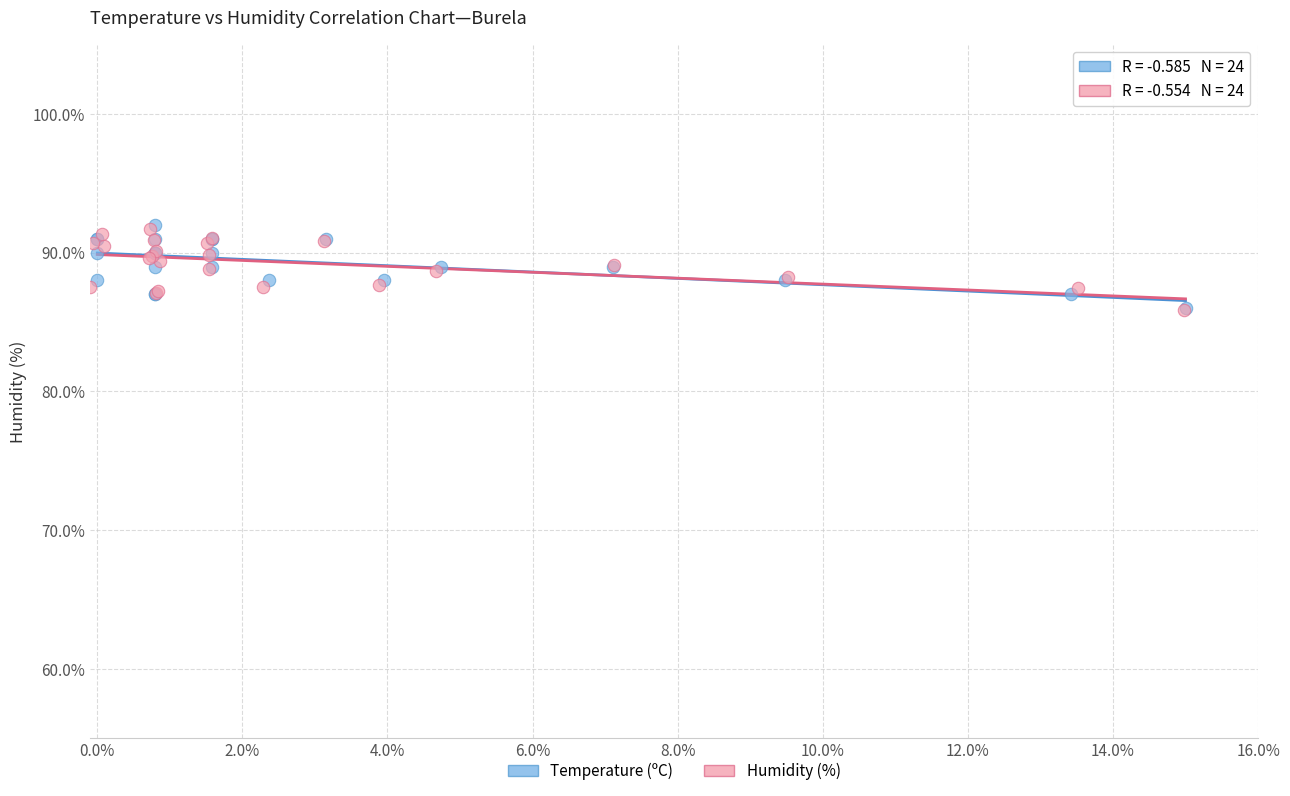

Which series has the largest Y range (max minus min)?

Temperature (ºC)